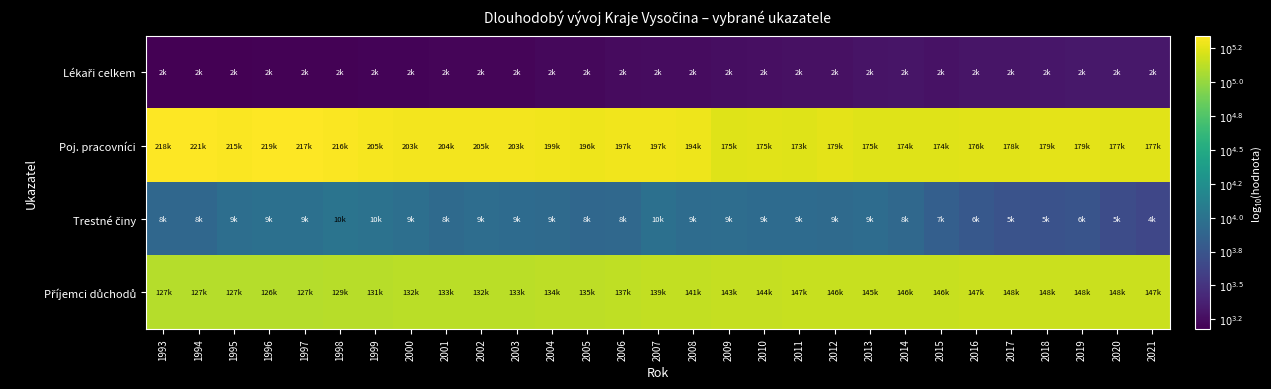

What is the total value across all series at 2012?

17.6